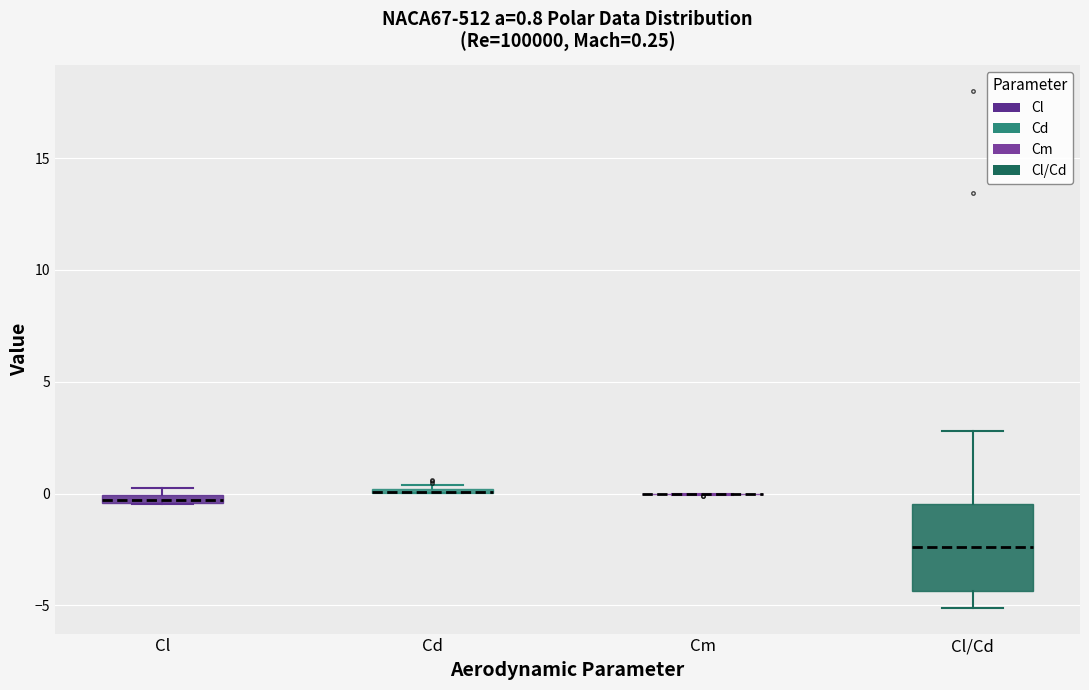

Which box is the tallest, from its lower edge to its upper edge?

Cl/Cd